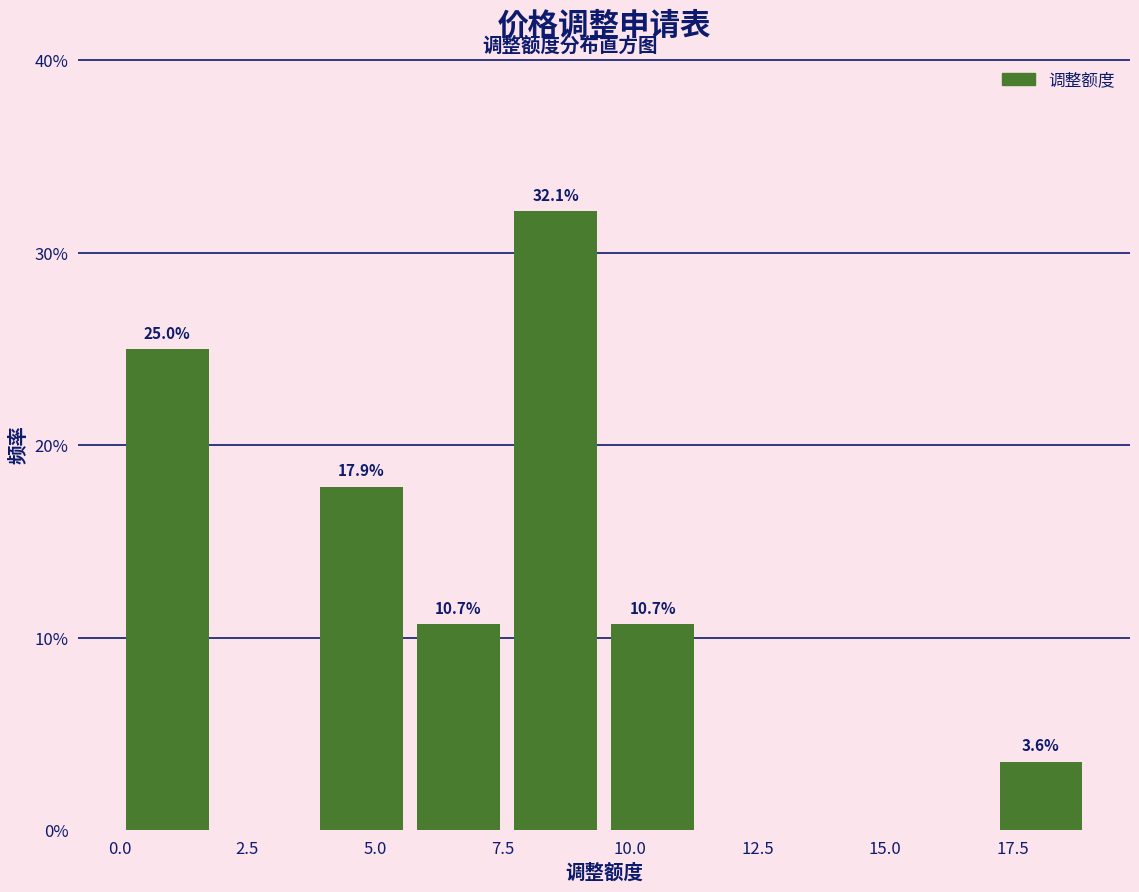

Read against the x-axis, roughly where is the centre of the tallest bar?

8.5